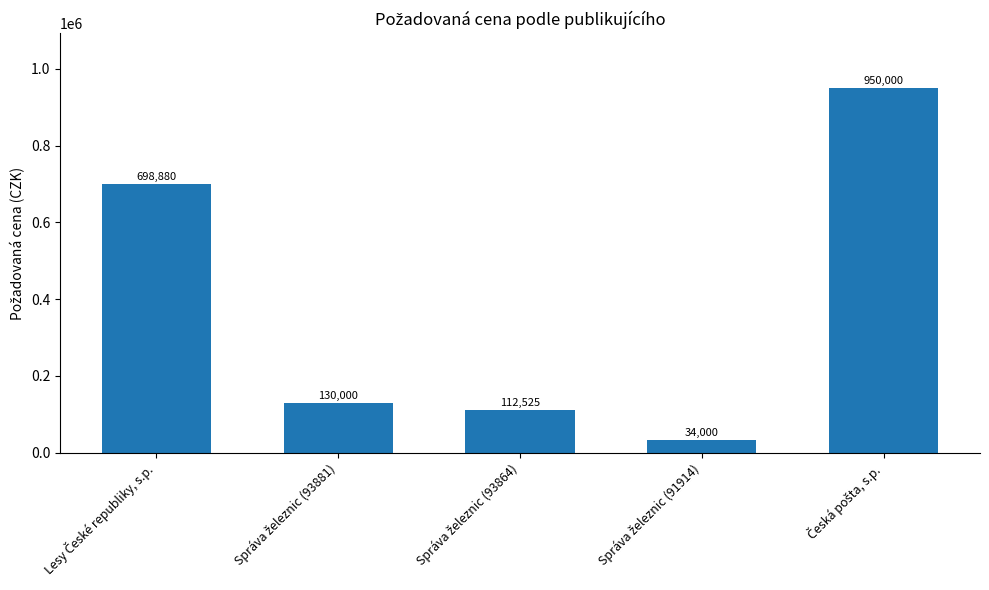

How many distinct data groups are displayed?

1